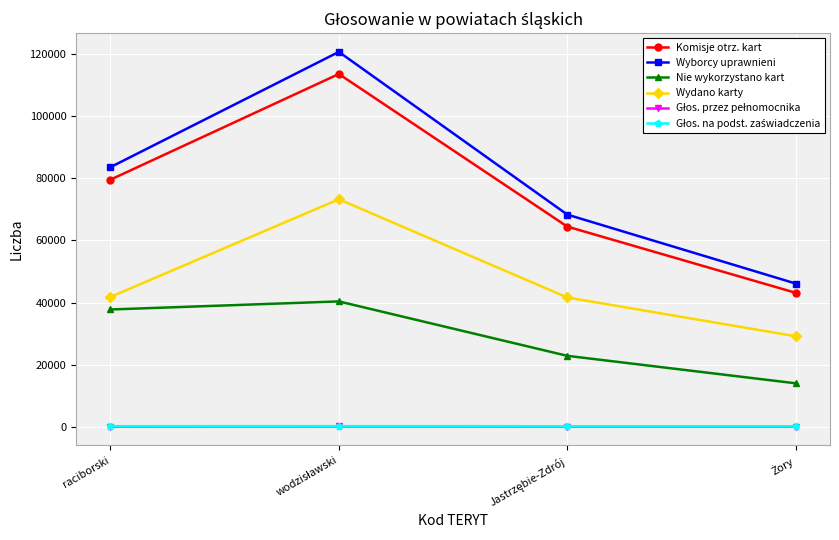

At how many categories does at least one series exceed 9519?

4